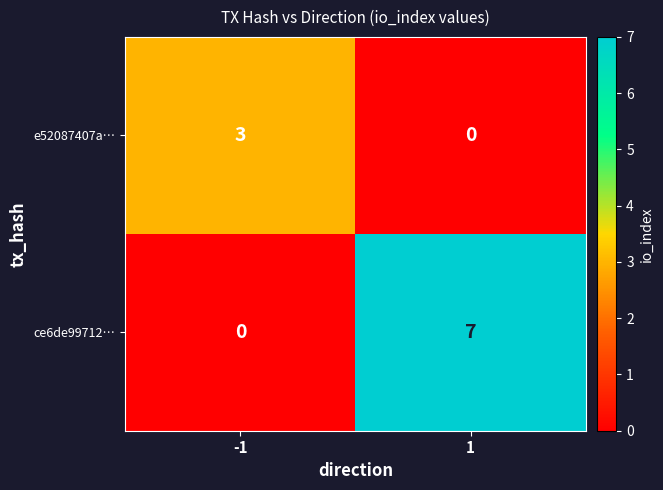

Which series has the largest total across all categories?

ce6de99712…